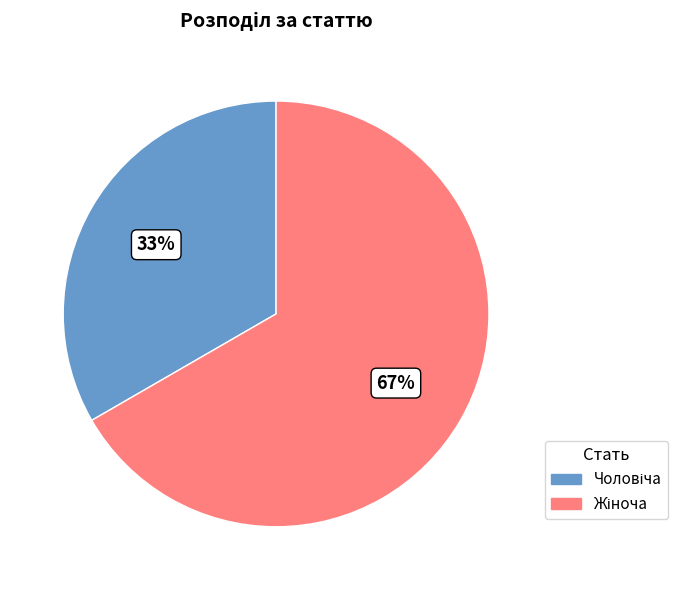

Is there a majority slice in this chart?

Yes